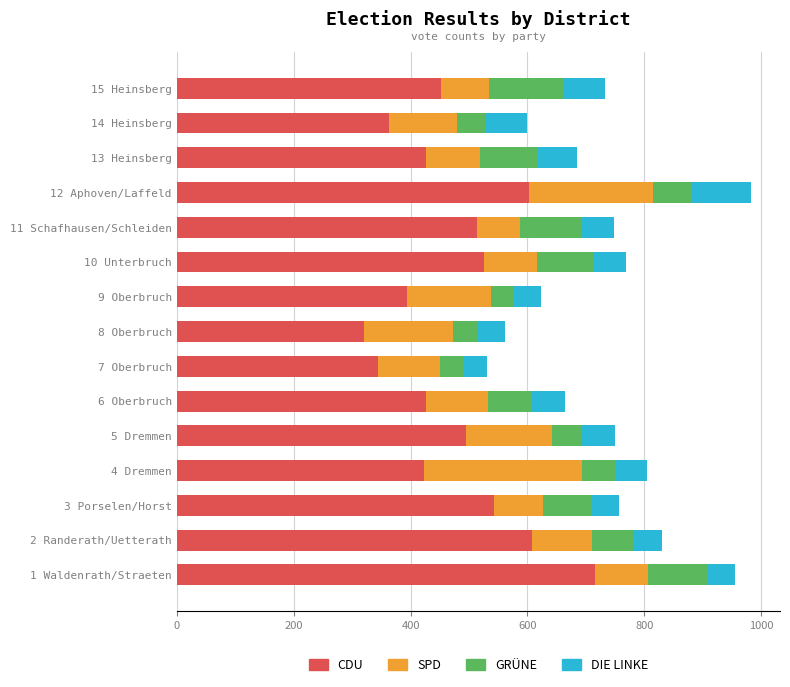

What is the sum of the CDU values at 1 Waldenrath/Straeten and 4 Dremmen?

1139